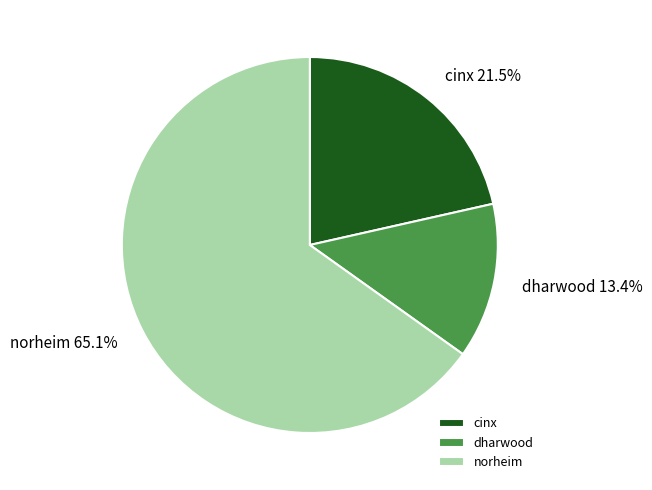

How many slices are in this pie chart?

3